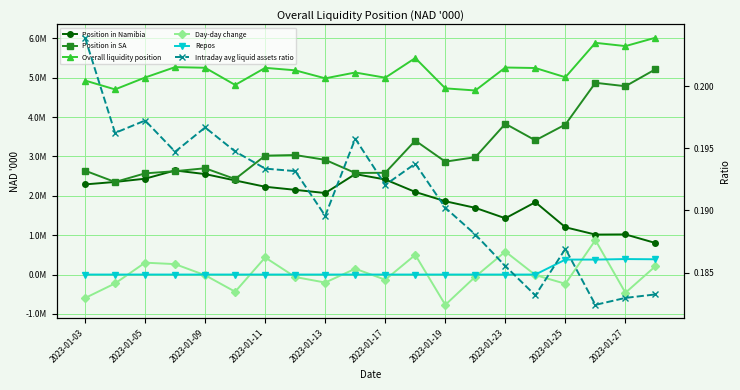

What is the difference between the maximum and minimum values in the Position in Namibia series?

1841266.9